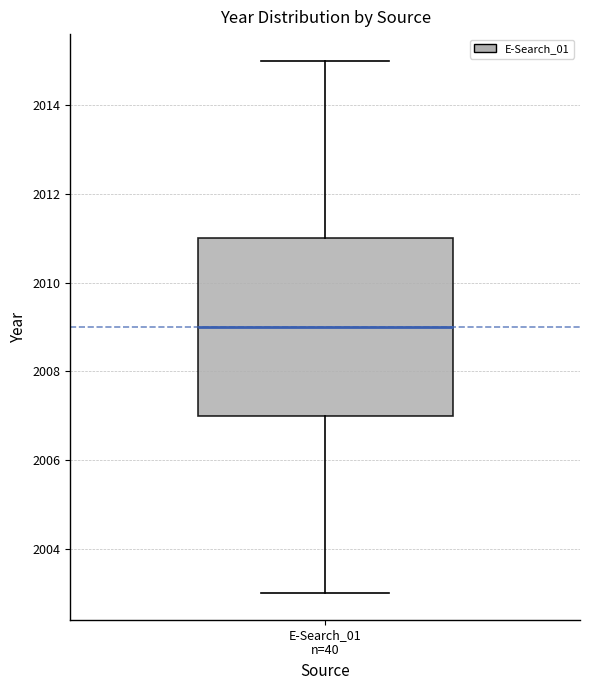

Transcribe this box plot: give where the median line is, the range the box spans, and where the two whiskers end, as read against the y-axis. The values are not printed on the chart, so give them approximately, as read against the axis.

median 2009, box 2007 to 2011, whiskers 2003 to 2015